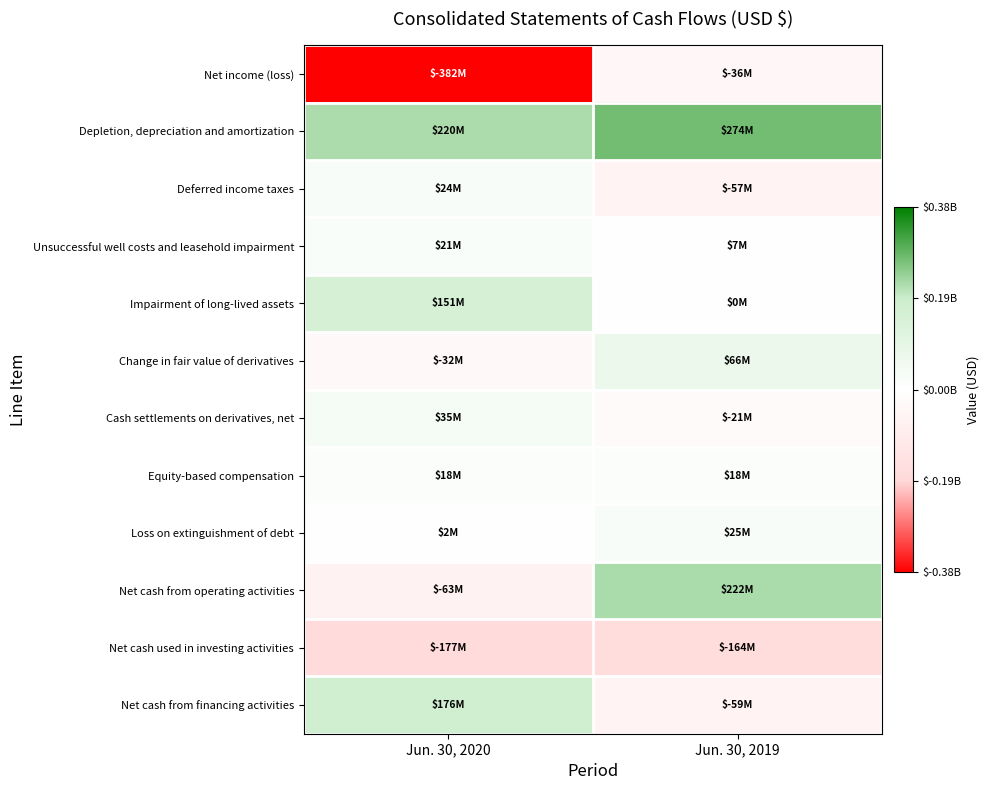

Rank the series by their maximum value, from lowest to highest.

Net cash used in investing activities, Net income (loss), Equity-based compensation, Unsuccessful well costs and leasehold impairment, Deferred income taxes, Loss on extinguishment of debt, Cash settlements on derivatives, net, Change in fair value of derivatives, Impairment of long-lived assets, Net cash from financing activities, Net cash from operating activities, Depletion, depreciation and amortization